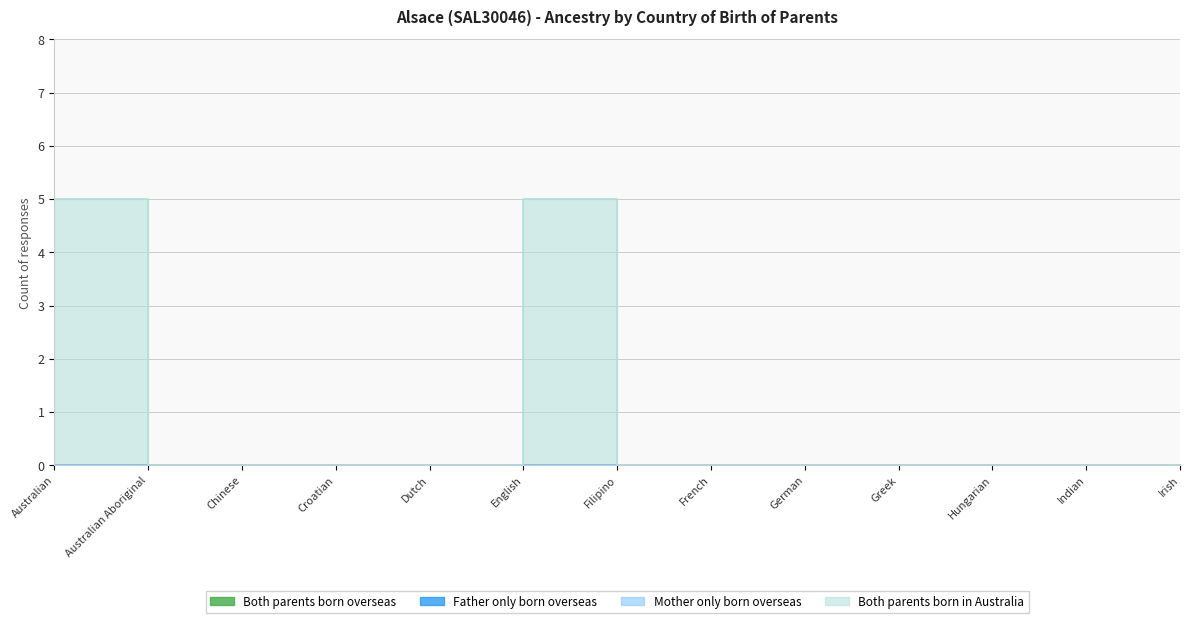

Is the value of Both parents born overseas at Croatian greater than the value of Mother only born overseas at Chinese?

No